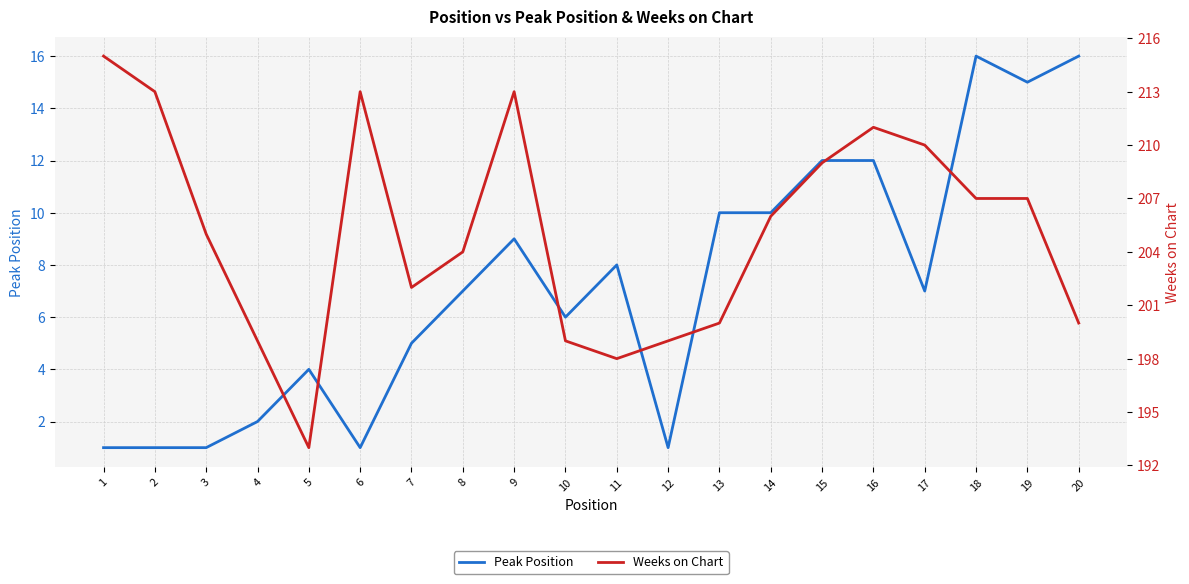

True or false: Weeks on Chart and Peak Position cross at least once.

False